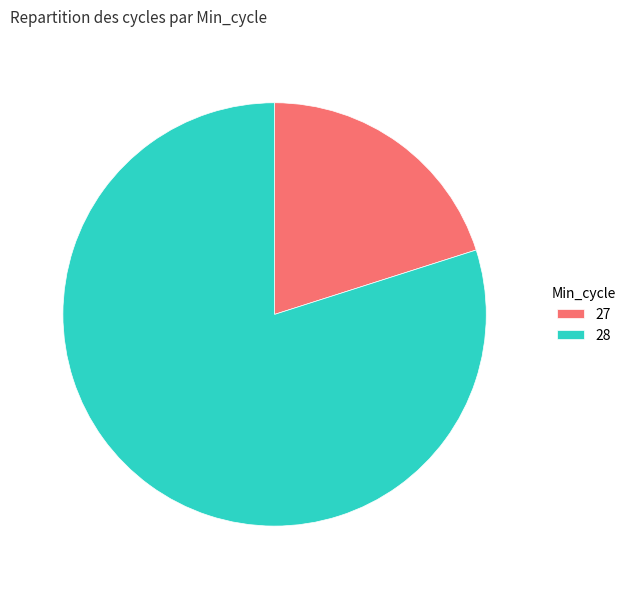

What is the smallest slice in the pie chart?

27